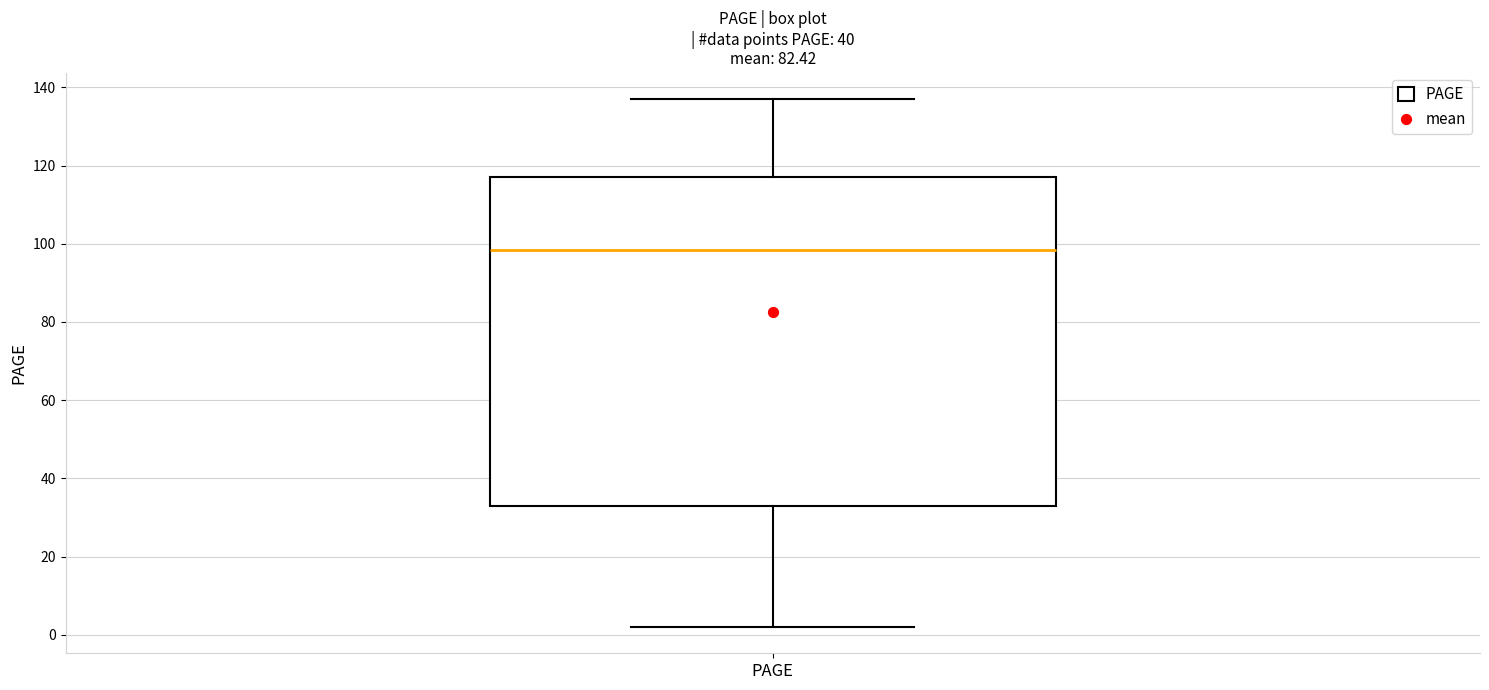

Read this box plot against the y-axis: the position of the median line, the range covered by the box, and the ends of both whiskers. The values are not printed on the chart, so give them approximately, as read against the axis.

median 98, box 34 to 118, whiskers 2 to 138